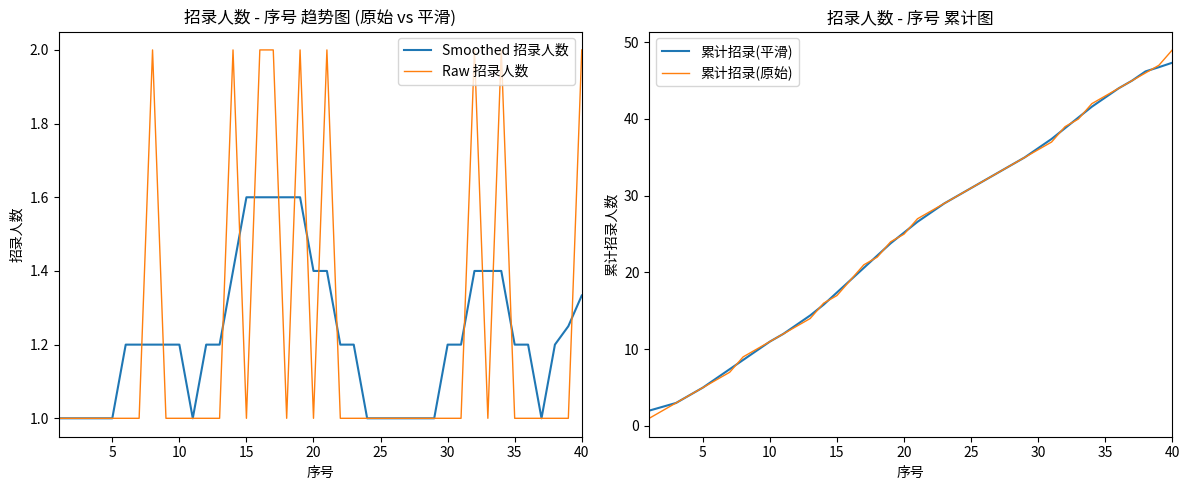

What are all the series names shown in the legend?

Smoothed 招录人数, Raw 招录人数, 累计招录(平滑), 累计招录(原始)